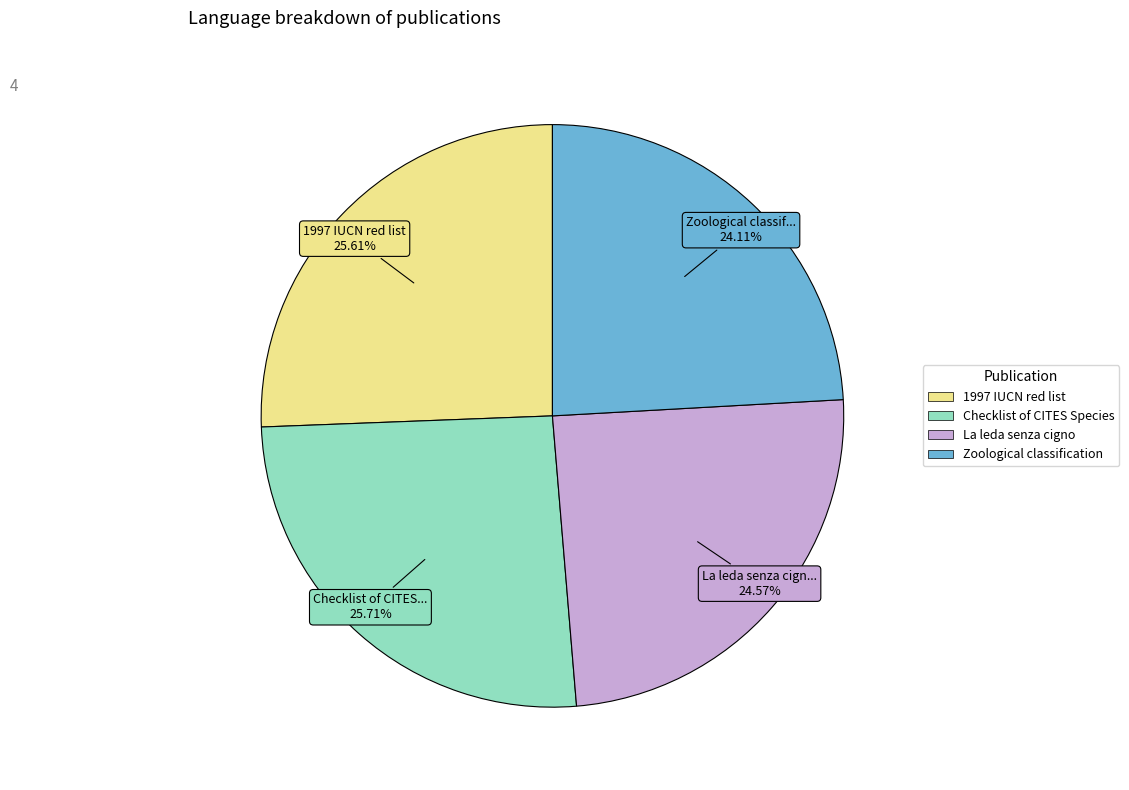

Does any single category account for the majority?

No